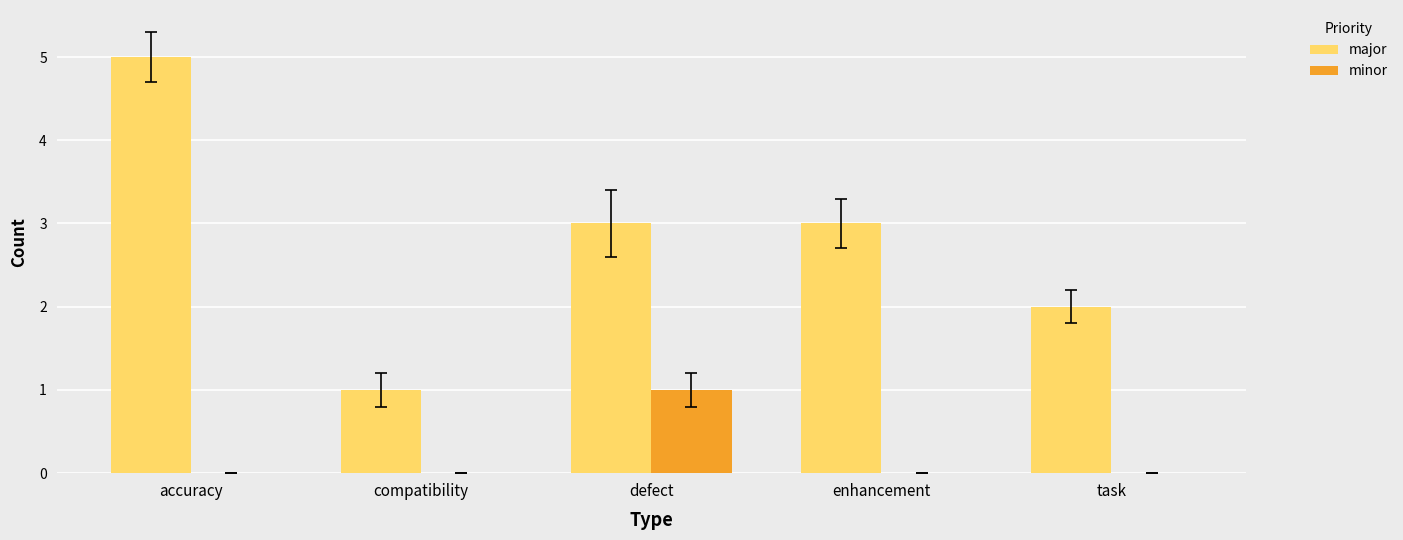

Reading left to right, extract all data points from this chart.

major: accuracy=5	compatibility=1	defect=3	enhancement=3	task=2
minor: accuracy=0	compatibility=0	defect=1	enhancement=0	task=0